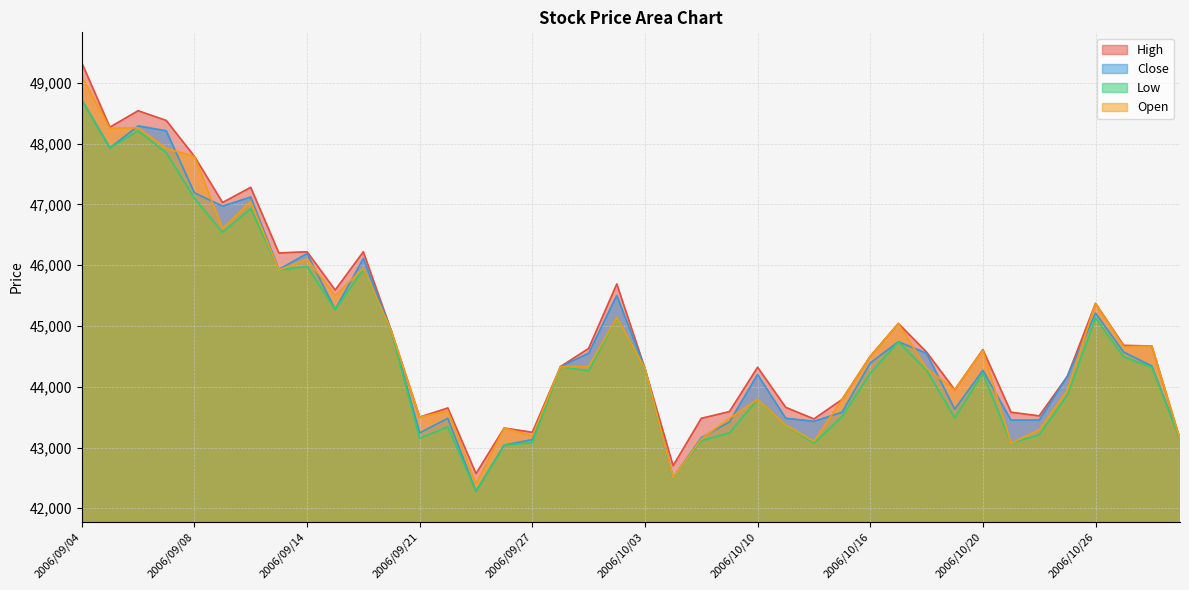

Which series has the largest total across all categories?

High